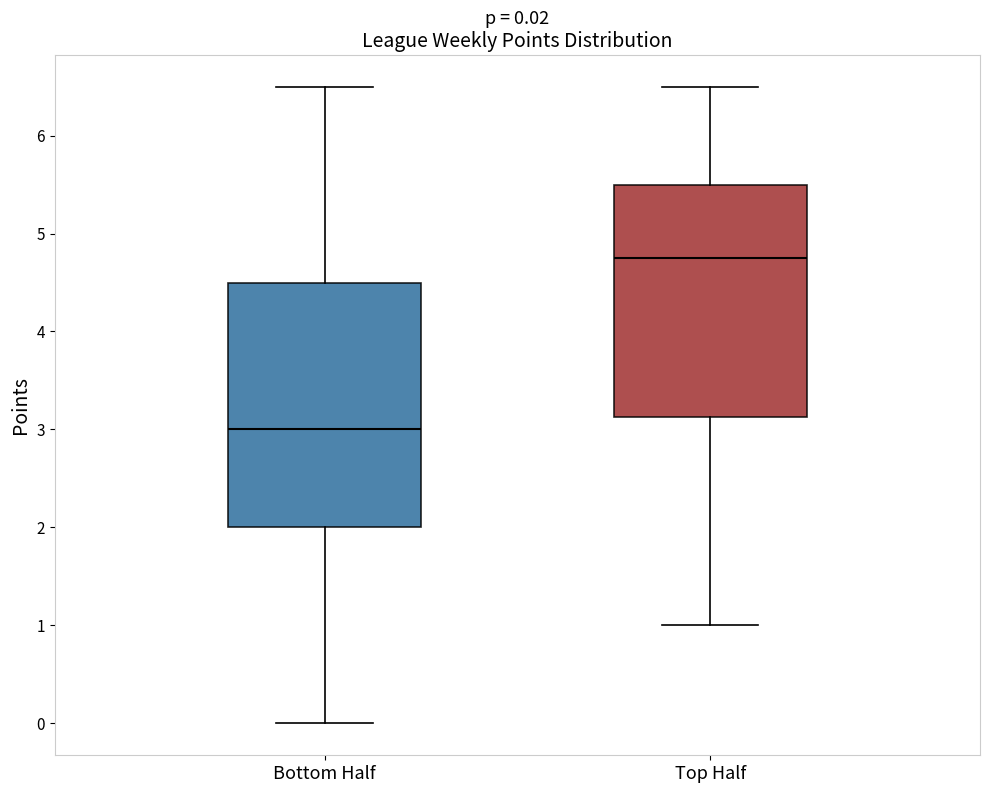

Which box has the highest median line?

Top Half